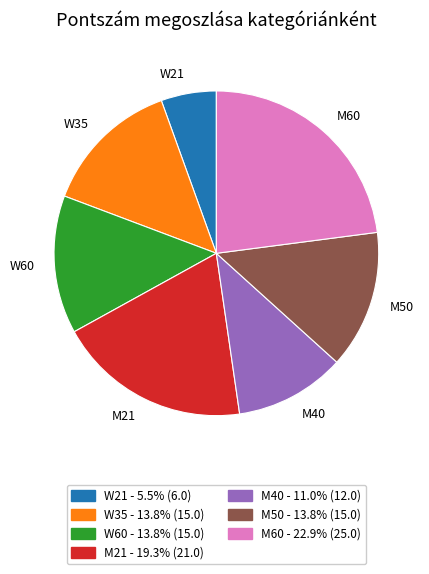

Which category has the smallest portion of the pie?

W21